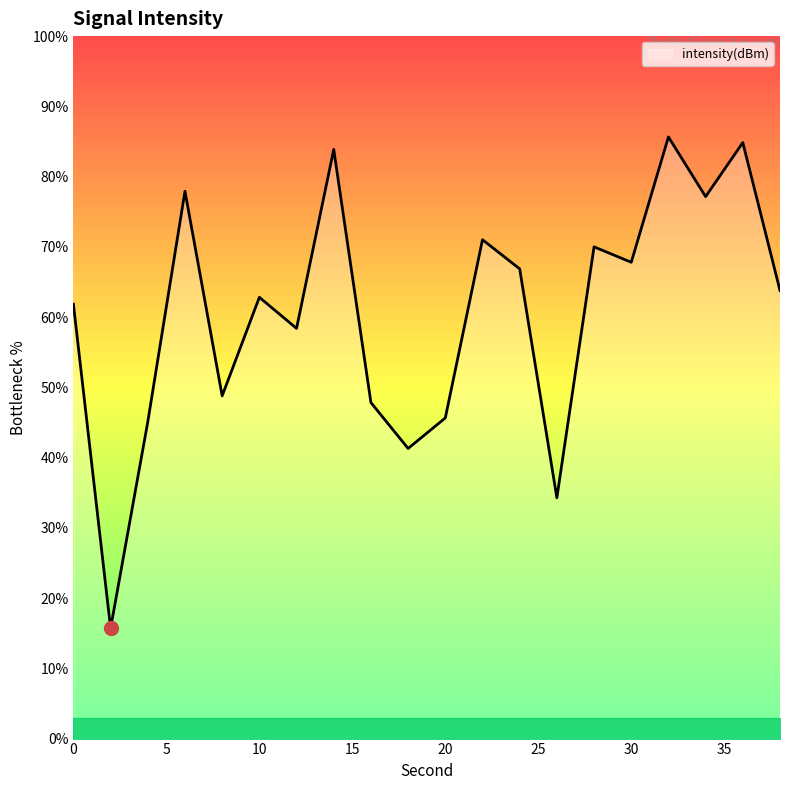

Reading right to left, list all the values displayed in this chart.

63.8	84.8	77.1	85.6	67.8	70.0	34.3	66.9	71.0	45.6	41.3	47.8	83.9	58.4	62.8	48.8	77.9	45.1	15.7	61.8